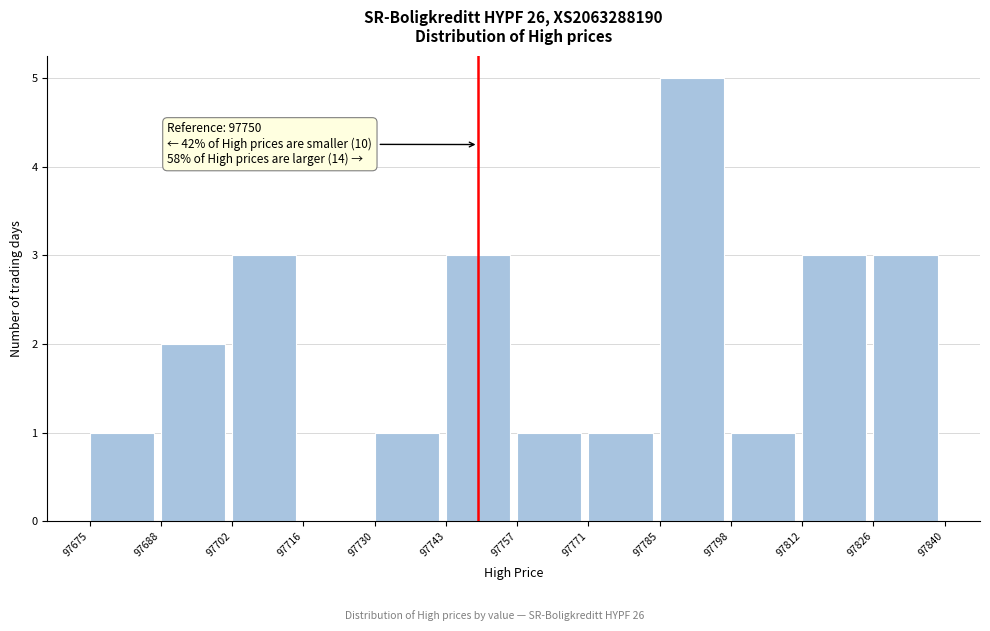

Which range on the x-axis has the tallest bar?

97785 to 97798